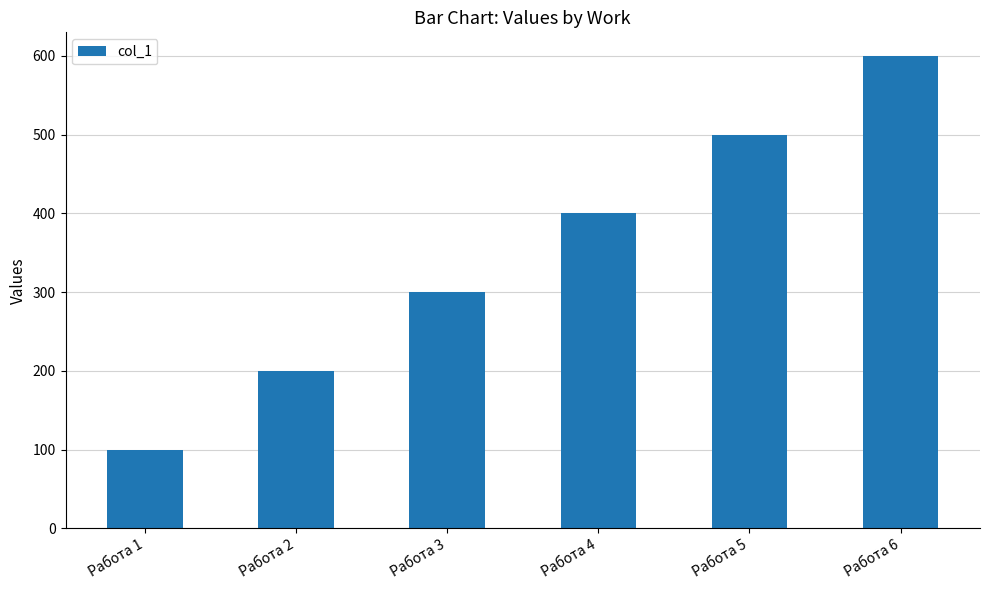

Reading left to right, list all the values displayed in this chart.

Работа 1=100	Работа 2=200	Работа 3=300	Работа 4=400	Работа 5=500	Работа 6=600